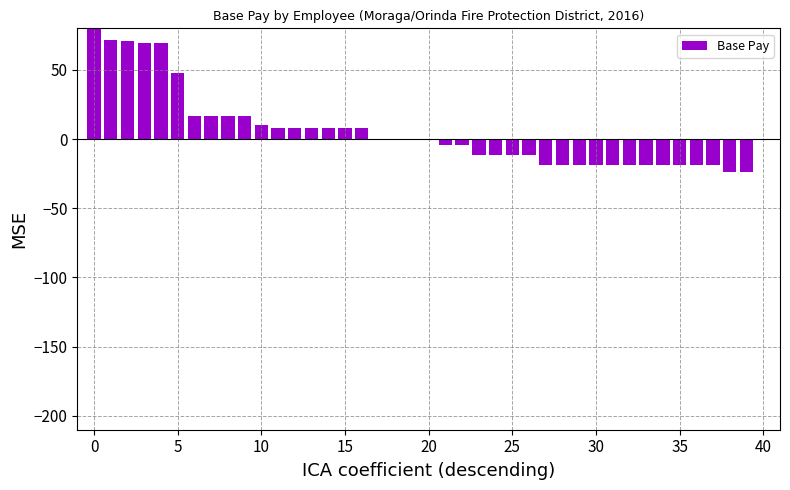

What is the greatest value displayed?

170.0